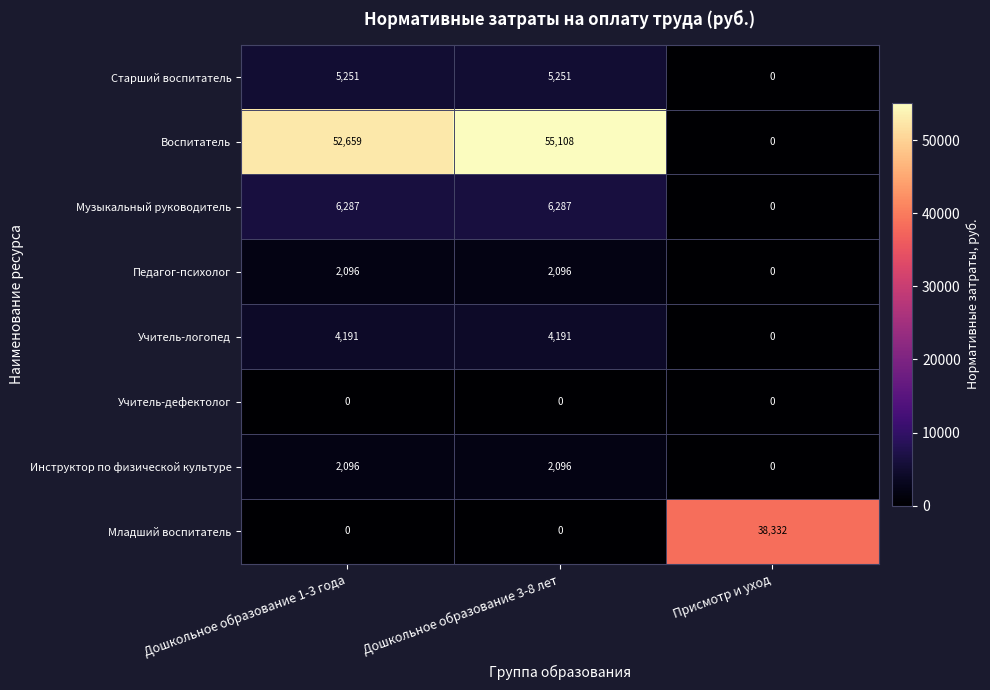

What is the maximum value shown in the chart?

55108